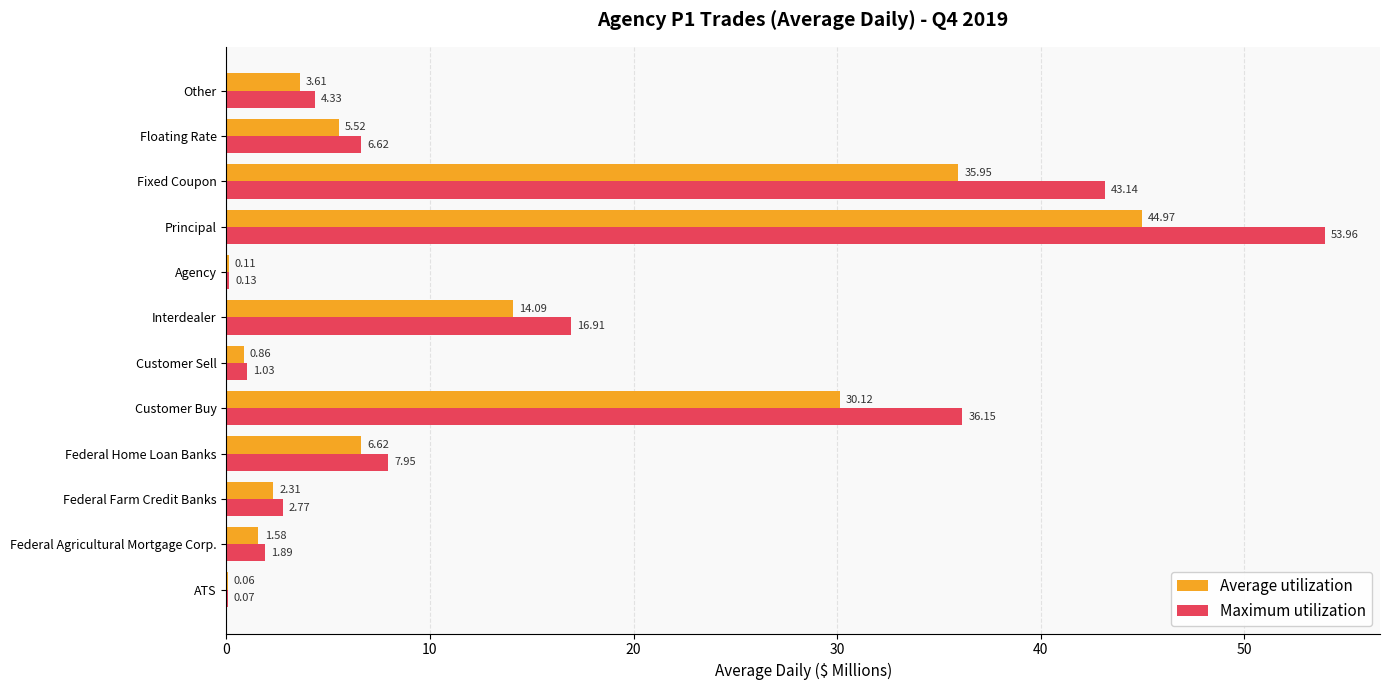

What is the greatest value displayed?

54.0